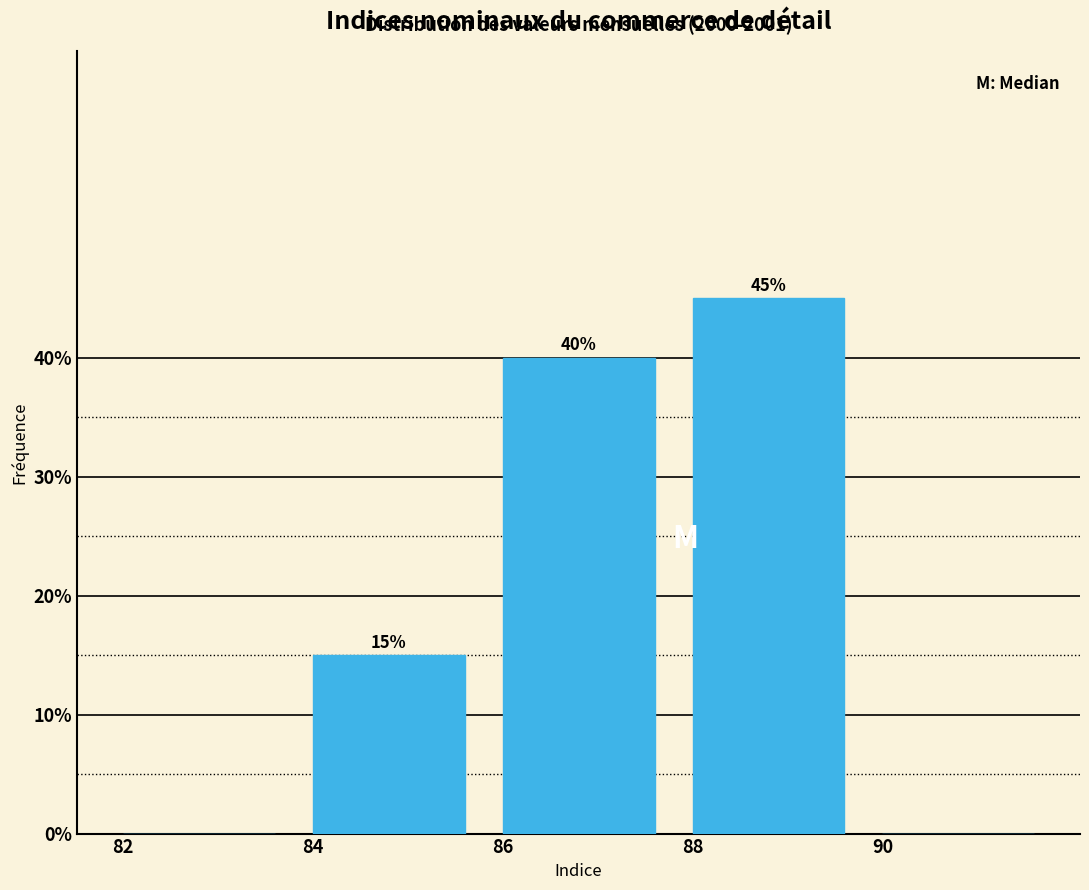

Over which range of the x-axis is the bar tallest?

88 to 90